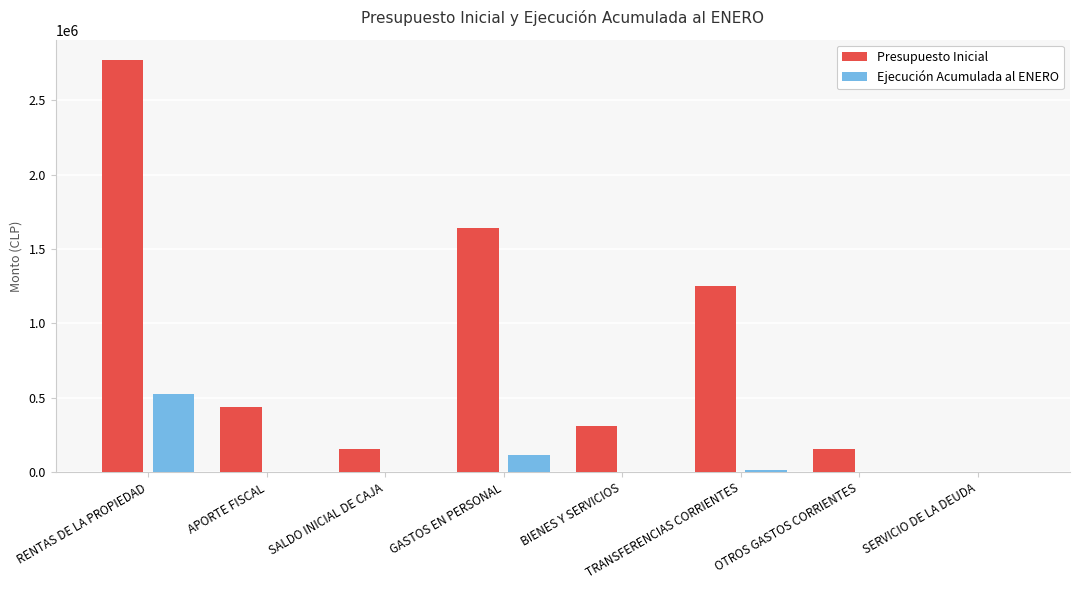

Which series changed the most between SALDO INICIAL DE CAJA and BIENES Y SERVICIOS?

Presupuesto Inicial